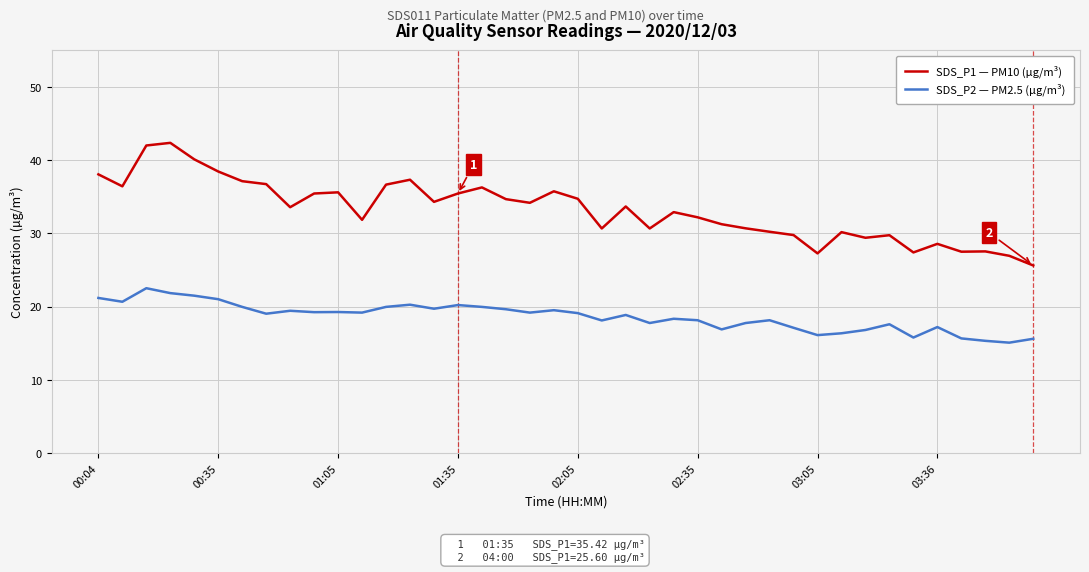

What is the highest value of the SDS_P2 — PM2.5 (µg/m³) series?

22.5